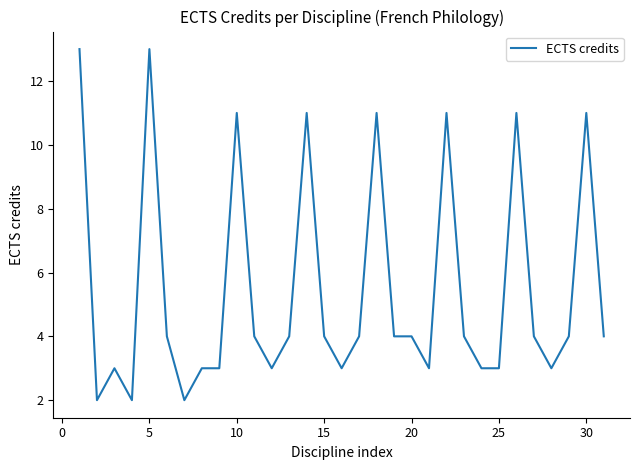

What is the difference between the maximum and minimum values?

11